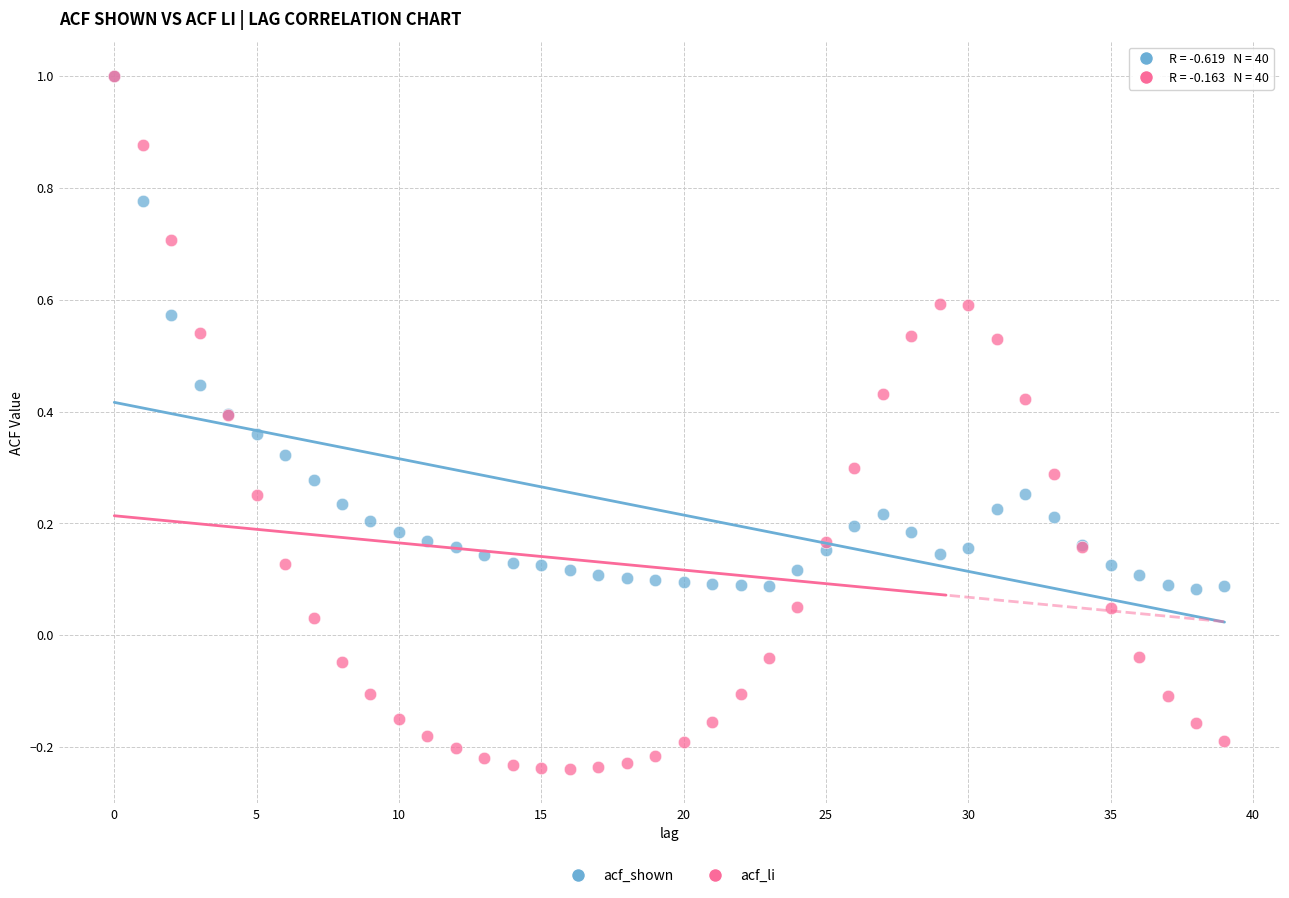

Which series reaches the minimum Y coordinate?

acf_li